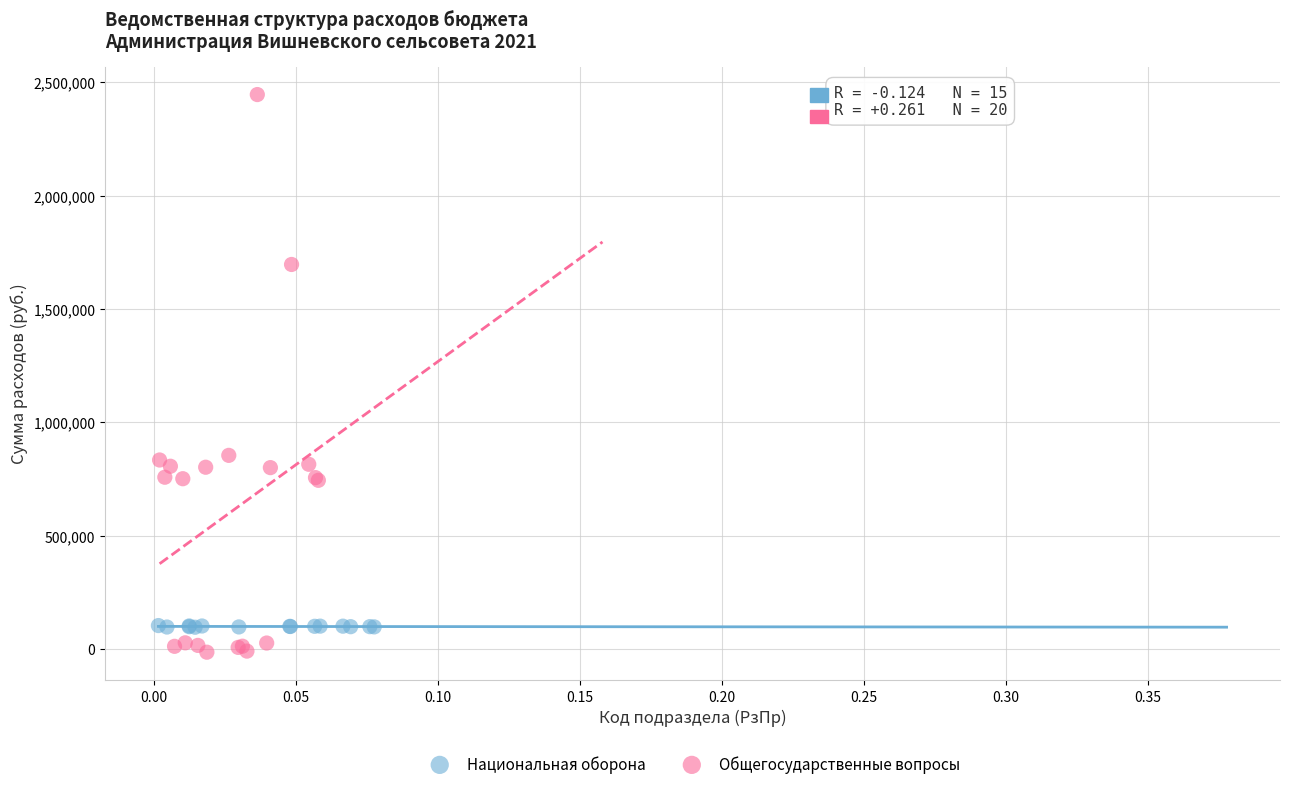

Which series contains the lowest Y value?

Общегосударственные вопросы